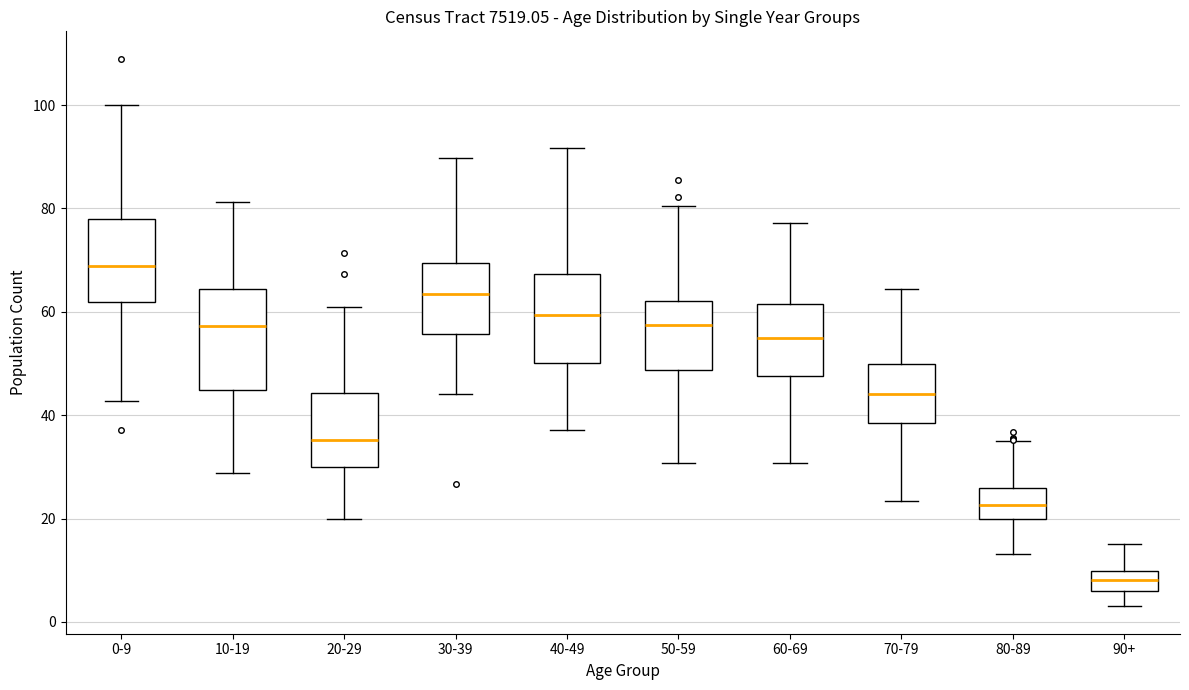

Comparing the boxes themselves (not the whiskers), which one is the tallest?

10-19